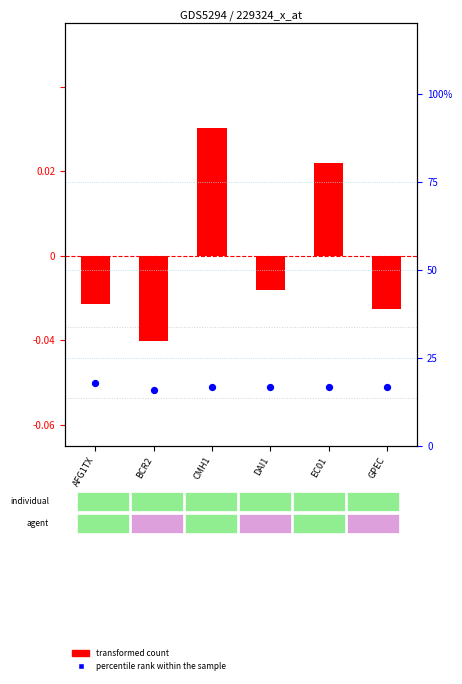

Which series contains the highest Y value?

percentile rank within the sample